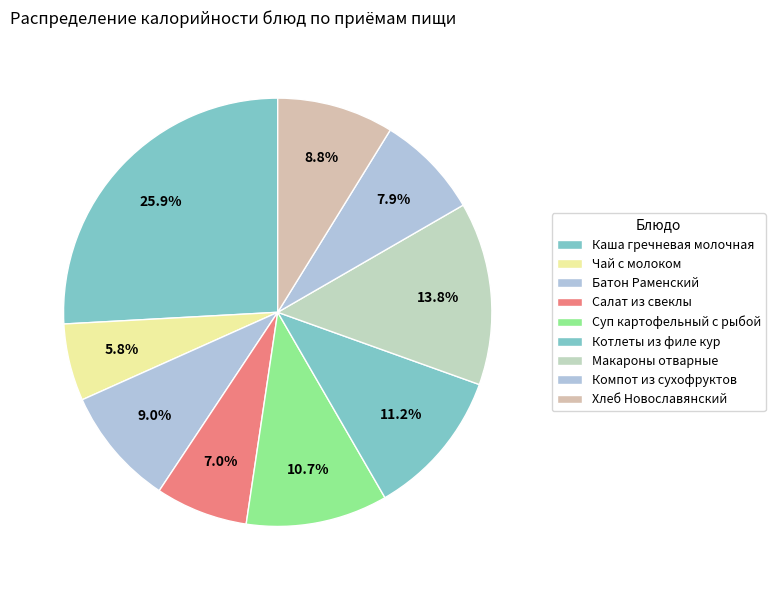

What is the smallest slice in the pie chart?

Чай с молоком